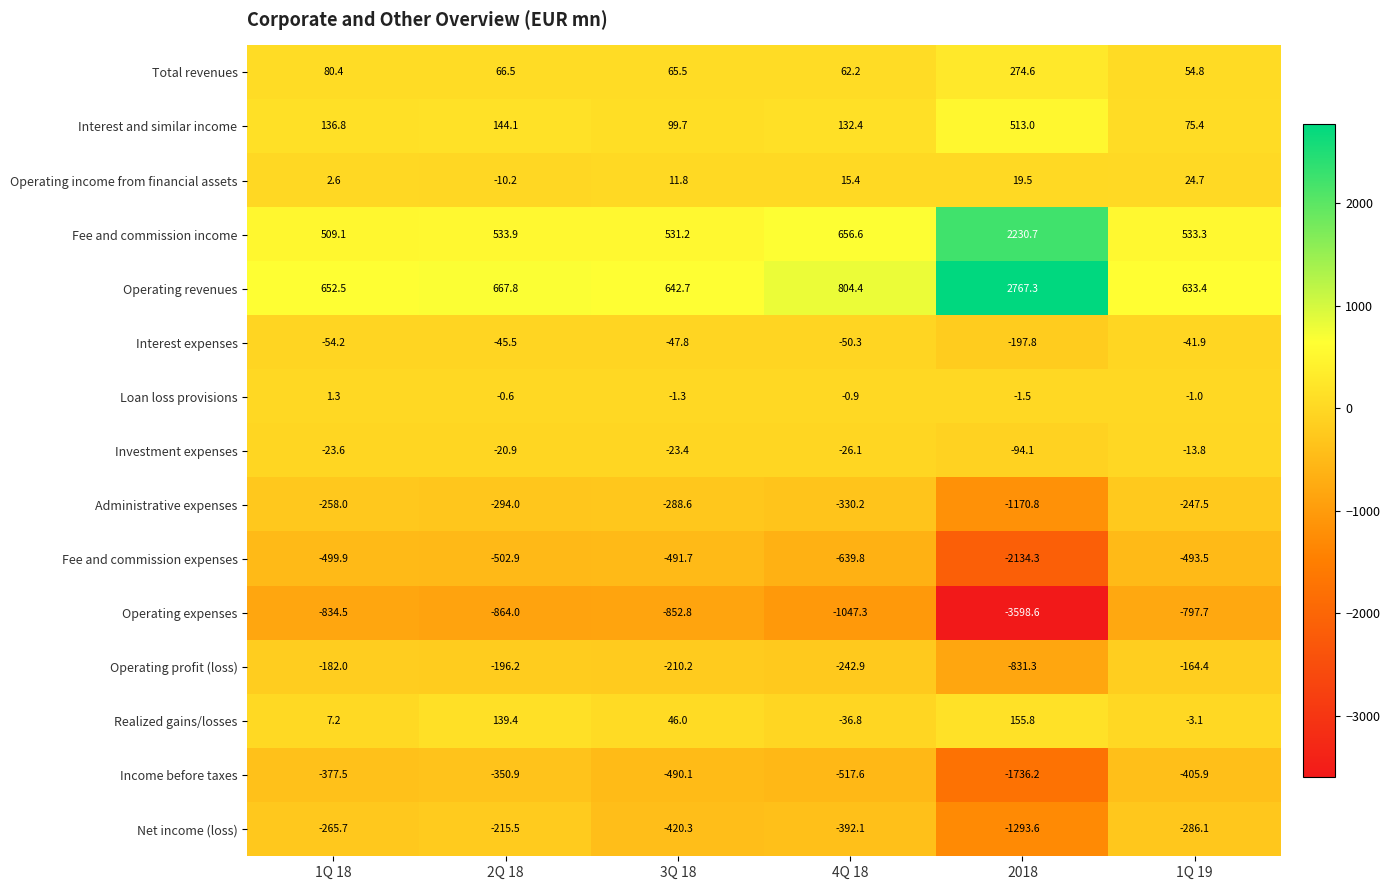

What is the difference between the maximum and minimum values in the Operating profit (loss) series?

666.9